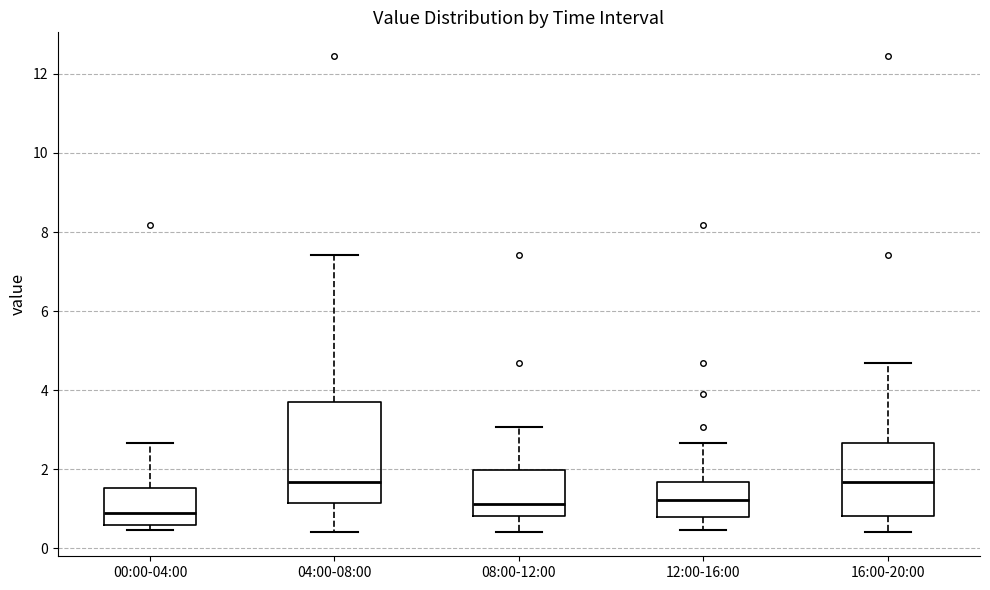

Which box is the tallest, from its lower edge to its upper edge?

04:00-08:00